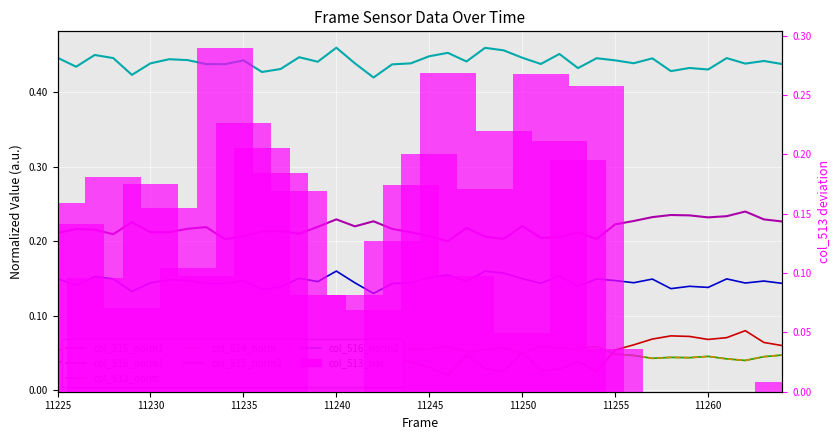

Reading left to right, extract all data points from this chart.

col_515: 0.0	0.0	0.0	0.0	0.1	0.0	0.0	0.0	0.0	0.0	0.0	0.0	0.0	0.0	0.0	0.1	0.1	0.1	0.0	0.0	0.0	0.0	0.0	0.0	0.0	0.1	0.0	0.0	0.0	0.0	0.1	0.1	0.1	0.1	0.1	0.1	0.1	0.1	0.1	0.1
col_516: 0.4	0.4	0.5	0.4	0.4	0.4	0.4	0.4	0.4	0.4	0.4	0.4	0.4	0.4	0.4	0.5	0.4	0.4	0.4	0.4	0.4	0.5	0.4	0.5	0.5	0.4	0.4	0.5	0.4	0.4	0.4	0.4	0.4	0.4	0.4	0.4	0.4	0.4	0.4	0.4
col_513: 0.1	0.1	0.1	0.1	0.1	0.1	0.1	0.1	0.1	0.1	0.1	0.1	0.1	0.1	0.1	0.0	0.1	0.1	0.1	0.1	0.1	0.1	0.1	0.1	0.1	0.0	0.1	0.1	0.1	0.1	0.0	0.0	0.0	0.0	0.0	0.0	0.0	0.0	0.0	0.0
col_514: 0.1	0.1	0.1	0.1	0.1	0.1	0.1	0.1	0.1	0.1	0.1	0.1	0.1	0.1	0.1	0.0	0.1	0.1	0.1	0.1	0.1	0.1	0.1	0.1	0.1	0.0	0.1	0.1	0.1	0.1	0.0	0.0	0.0	0.0	0.0	0.0	0.0	0.0	0.0	0.0